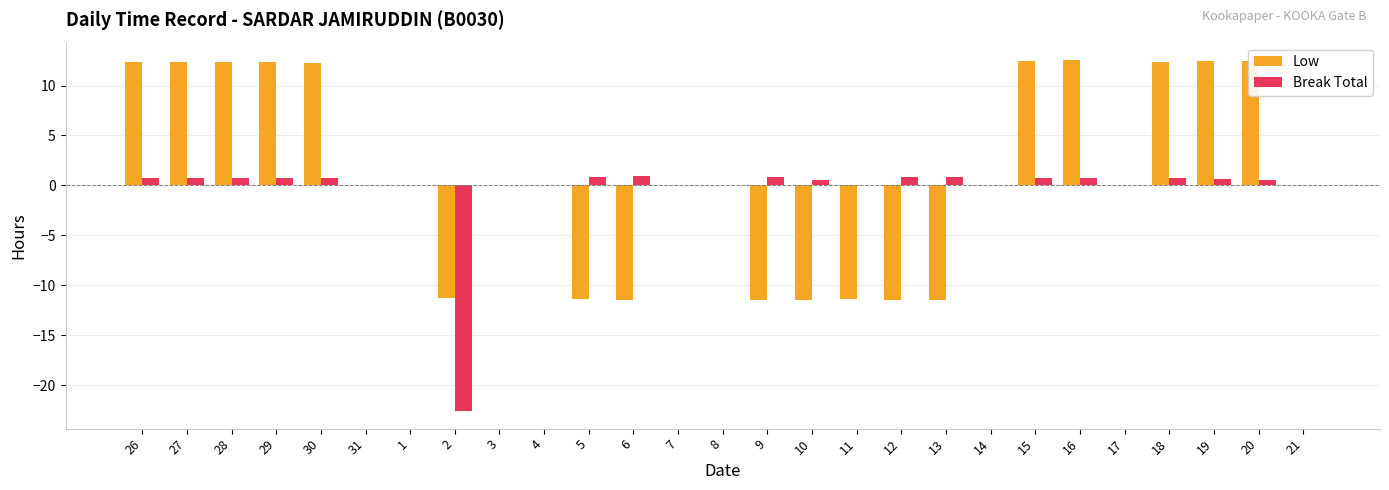

What is the total value across all series at 13?

-10.6